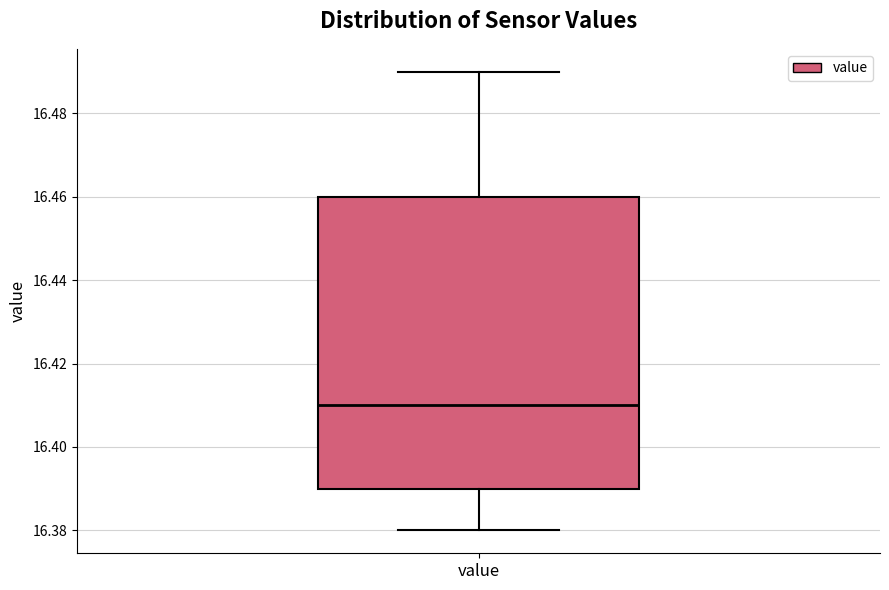

Transcribe this box plot: give where the median line is, the range the box spans, and where the two whiskers end, as read against the y-axis. The values are not printed on the chart, so give them approximately, as read against the axis.

median 16.41, box 16.39 to 16.46, whiskers 16.38 to 16.49